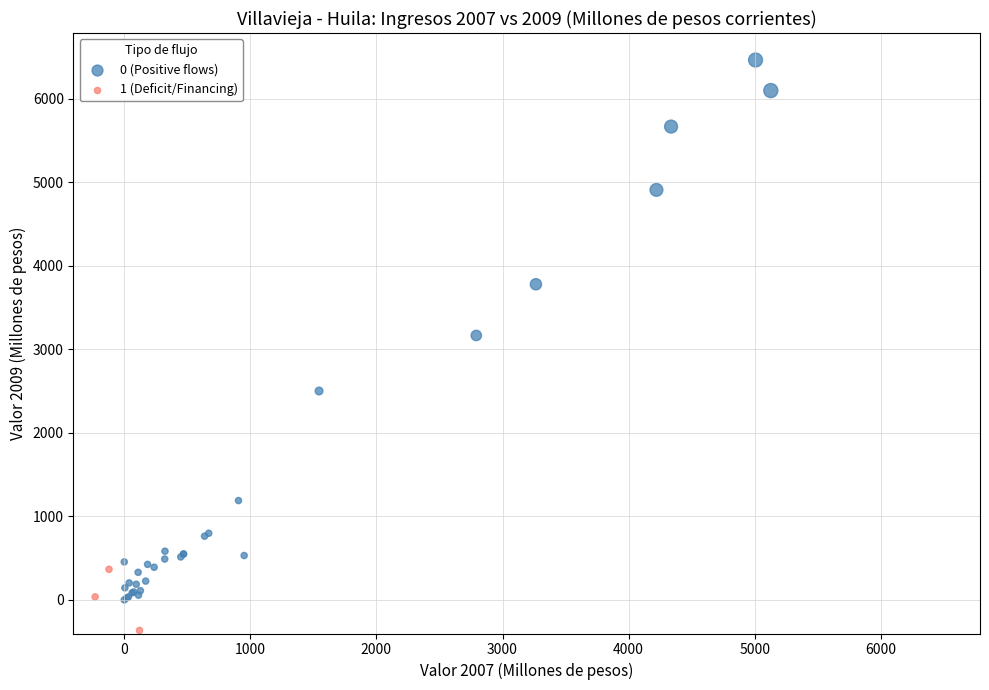

Which series contains the highest Y value?

0 (Positive flows)